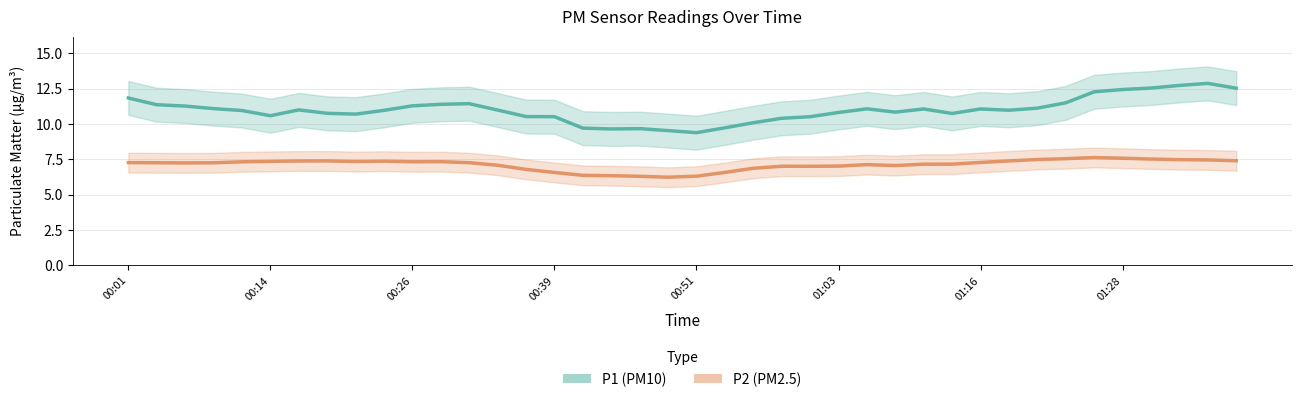

True or false: P1 and P2 cross at least once.

False